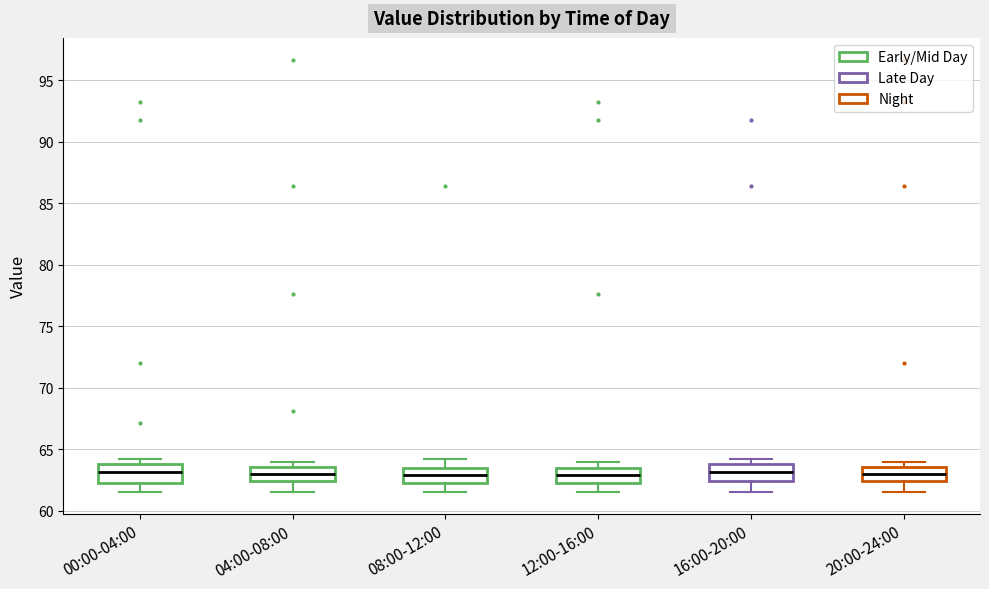

Where is the lower edge of the box for 16:00-20:00 on the y-axis? The values are not printed on the chart, so give them approximately, as read against the axis.

62.5